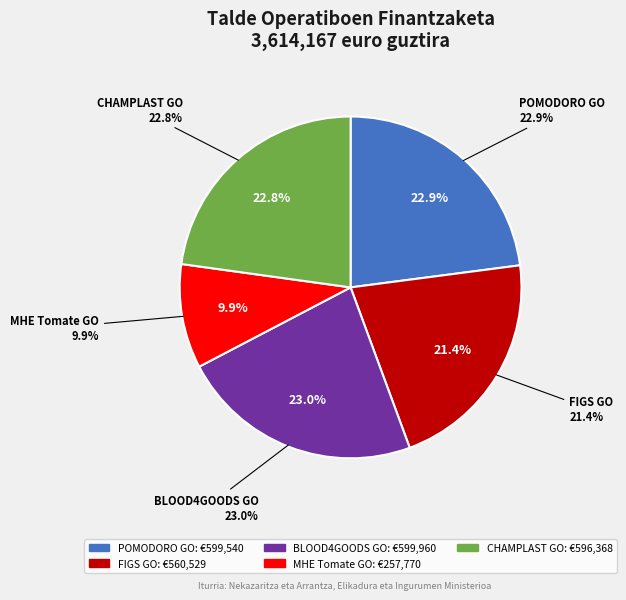

Does BLOOD4GOODS GO represent more than half of the total?

No